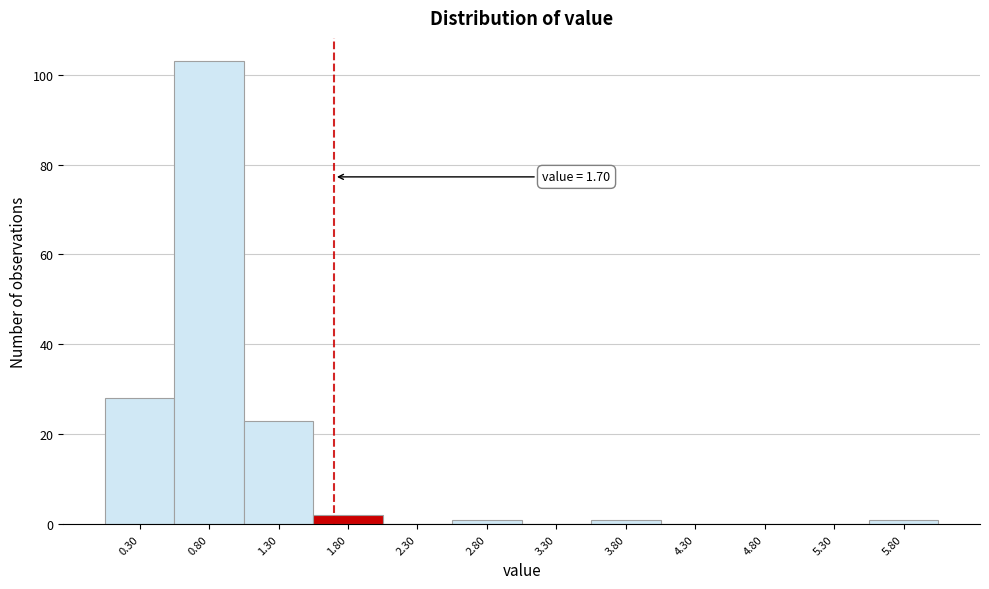

Which range on the x-axis has the tallest bar?

0.55 to 1.05